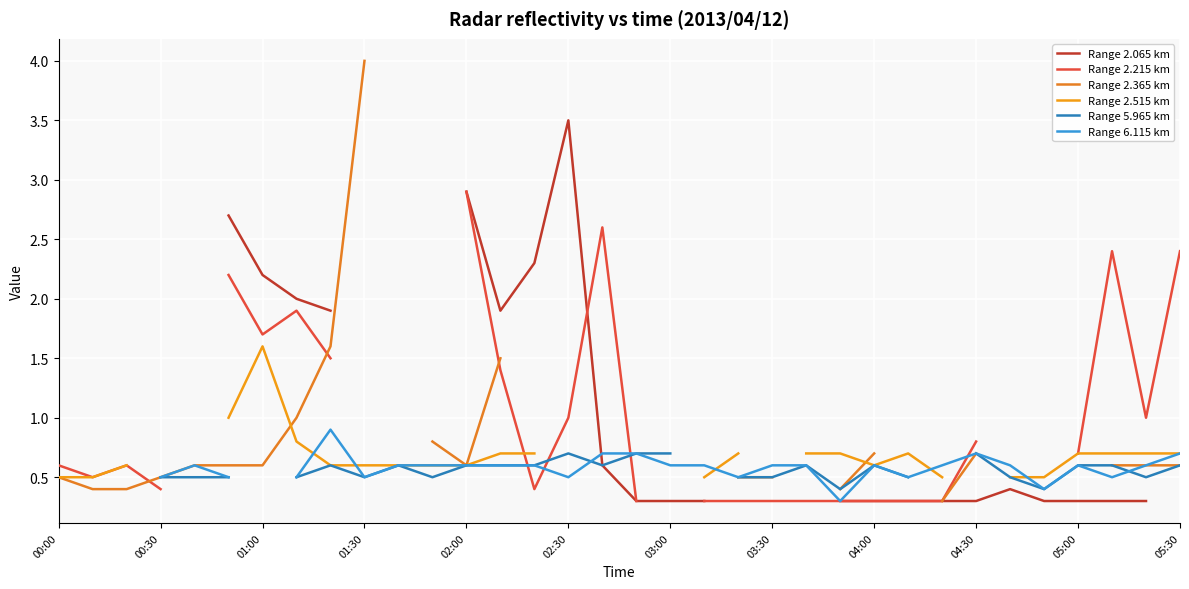

How many intersections are there between Range 6.115 km and Range 2.515 km?

5